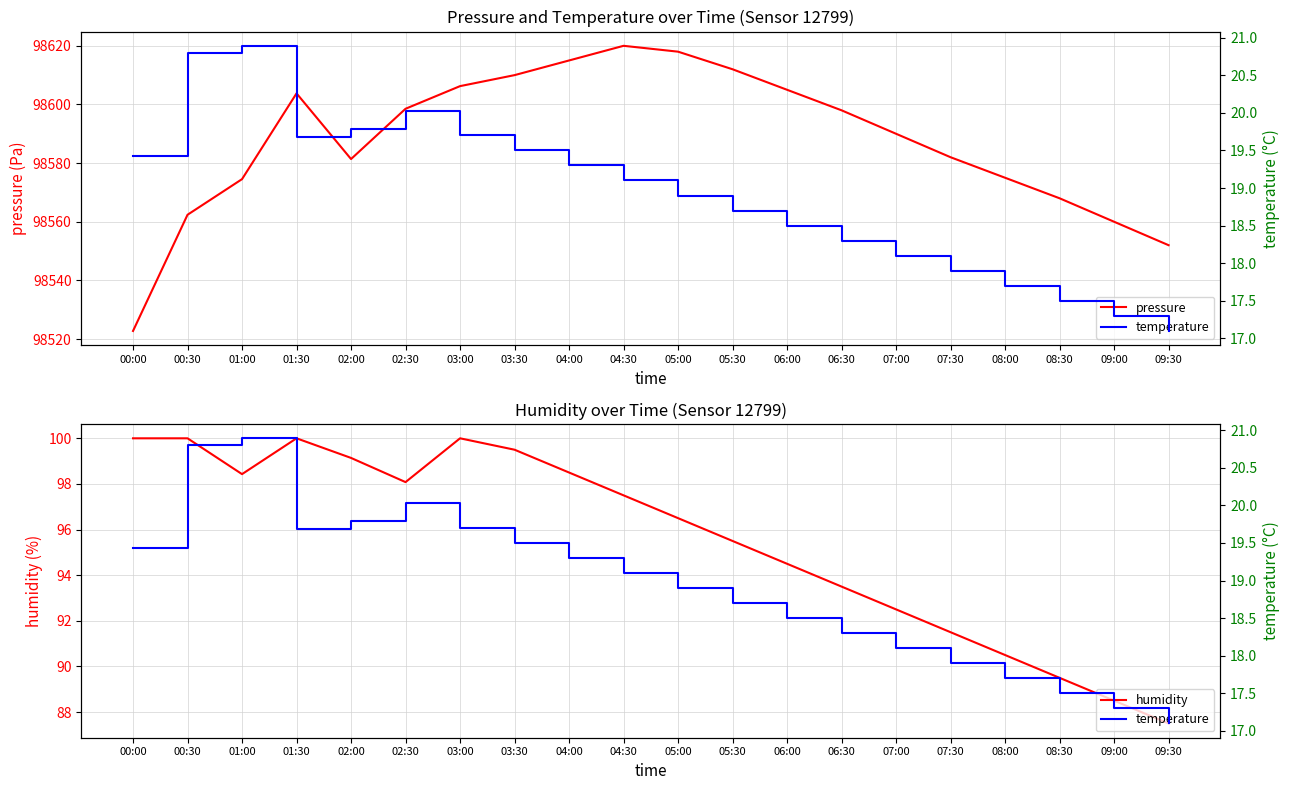

What is the value of the temperature point at the 17th from the left?

17.7